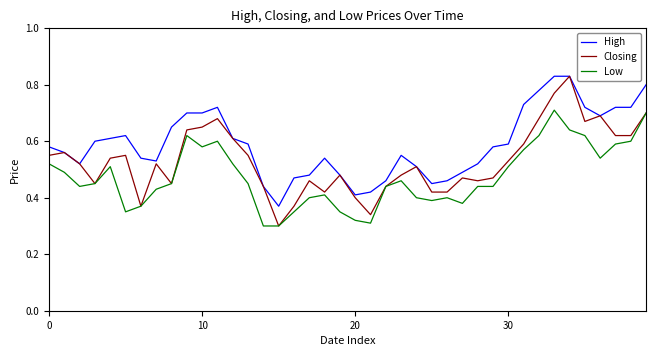

Which series has the largest range (max minus min)?

Closing